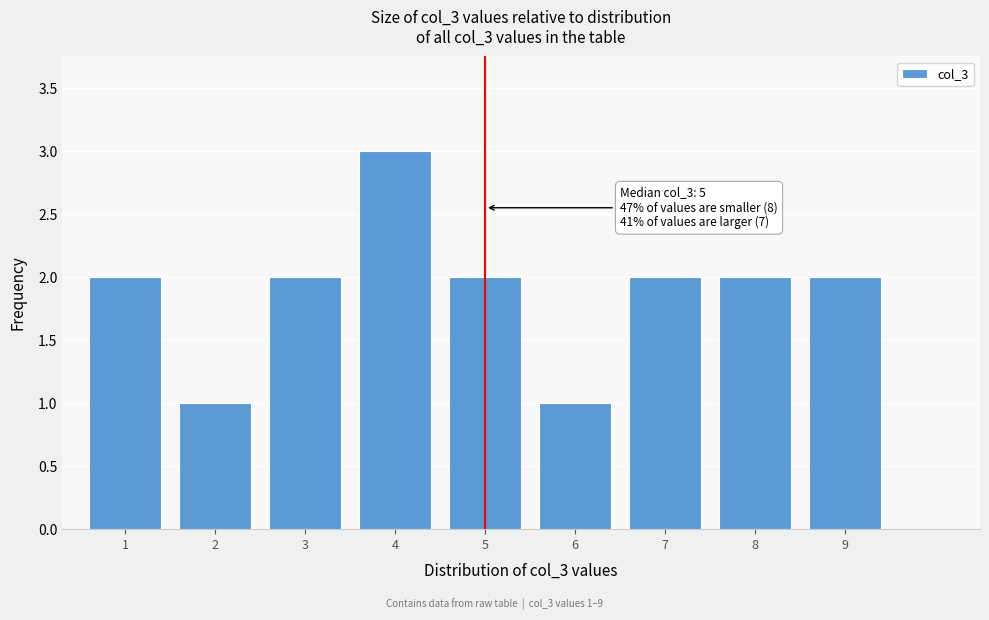

Reading left to right, extract all data points from this chart.

2	1	2	3	2	1	2	2	2